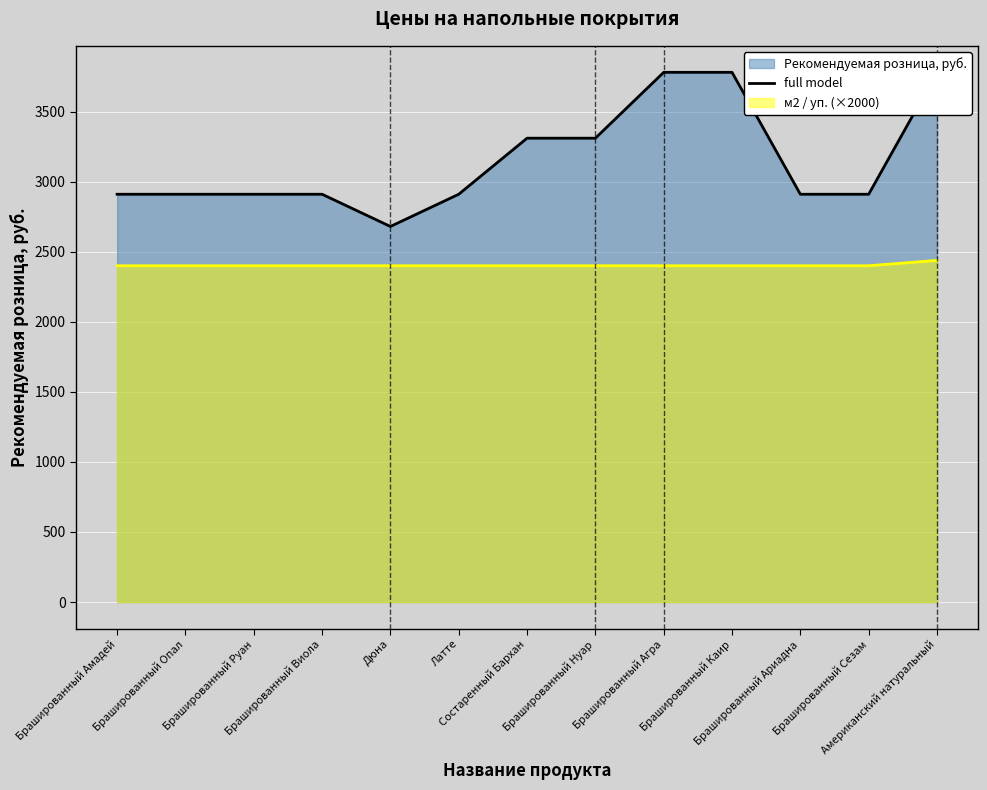

Reading left to right, extract all data points from this chart.

2910	2910	2910	2910	2680	2910	3310	3310	3780	3780	2910	2910	3780